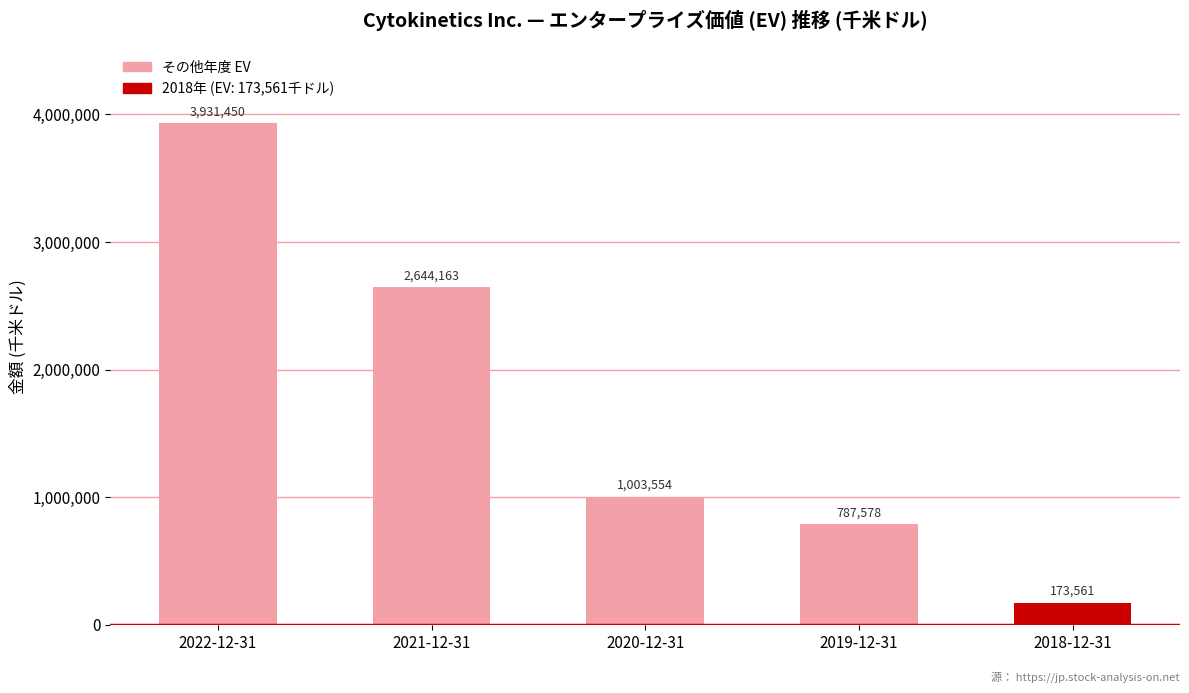

What is the average value?

1708061